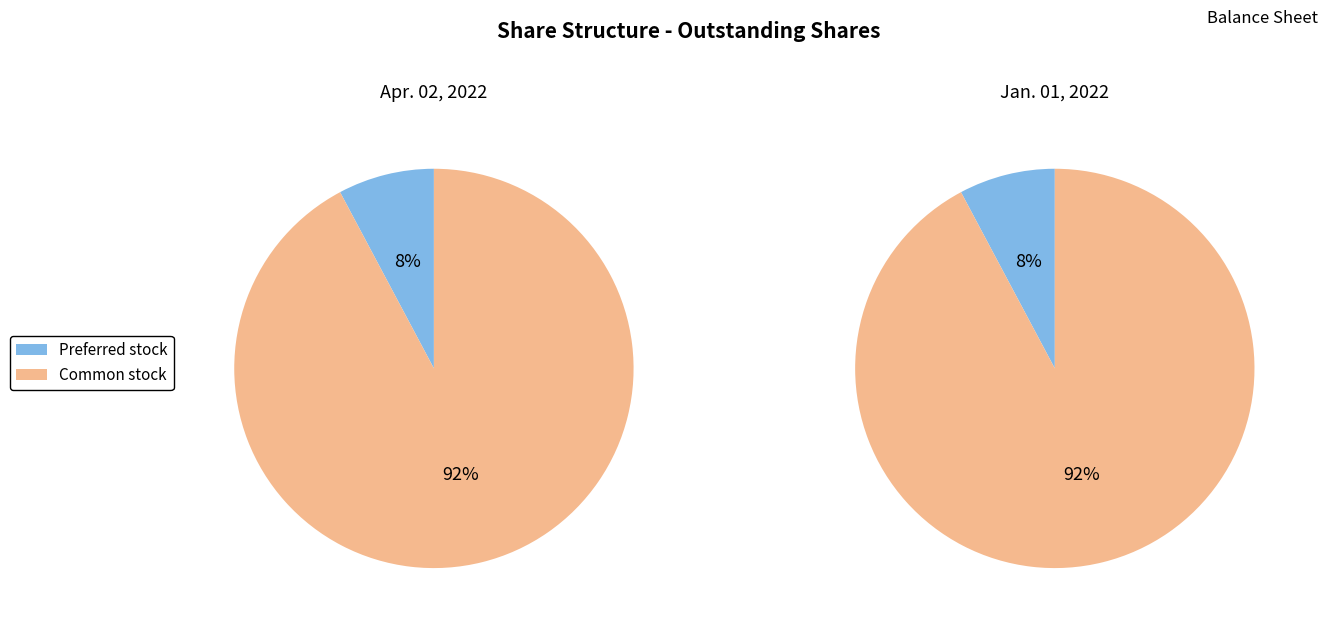

Combined, do Preferred stock and Common stock account for over 50%?

Yes